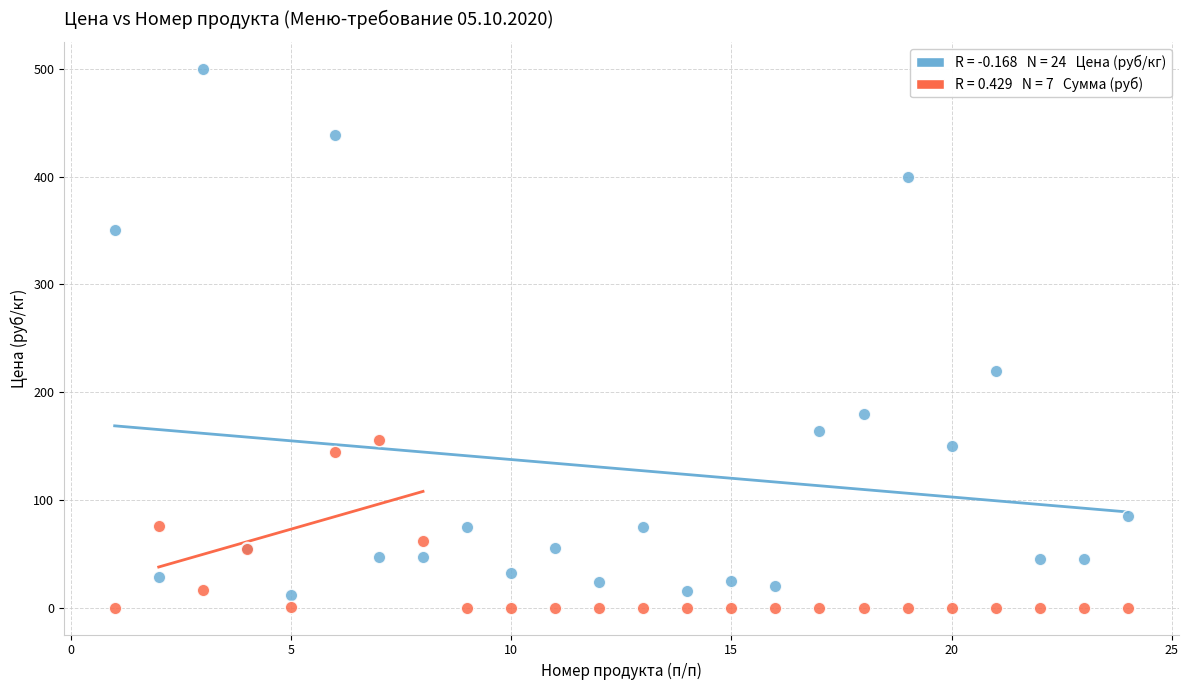

Across all series, what Y value is closest to 250?

220.0